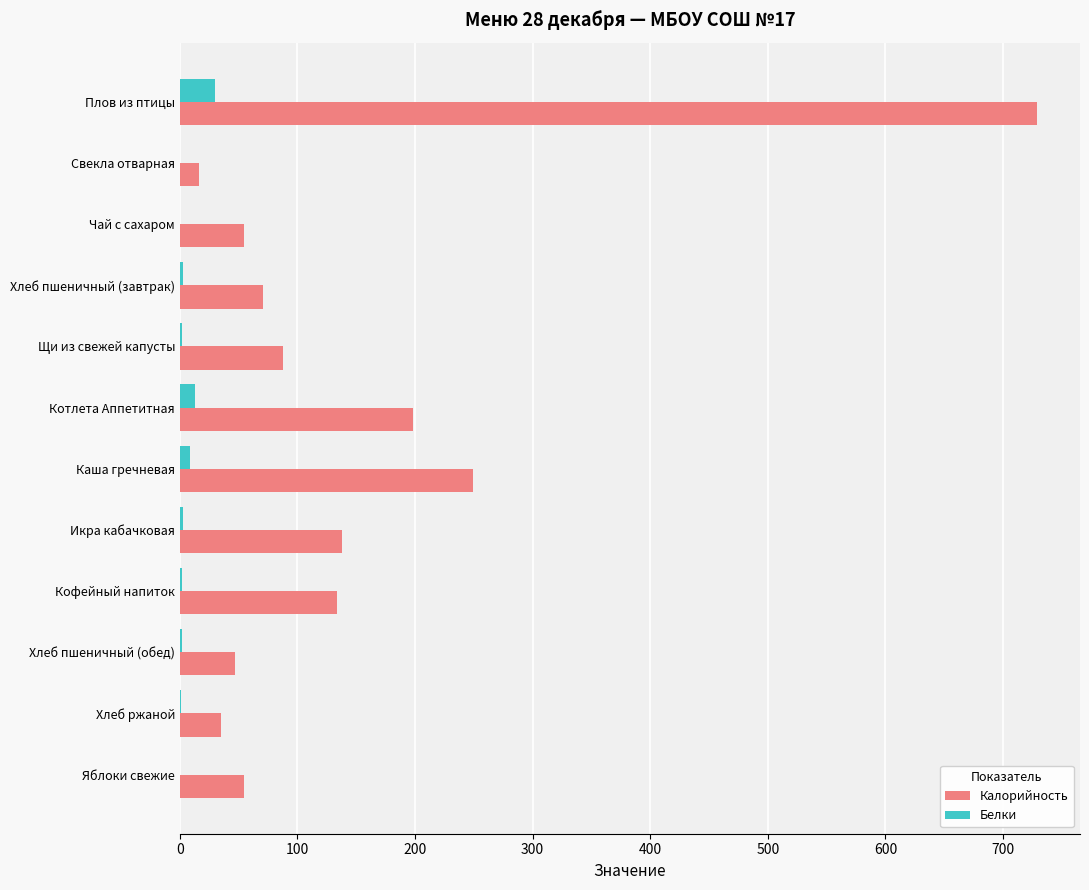

At which category is the sum across all series the highest?

Плов из птицы